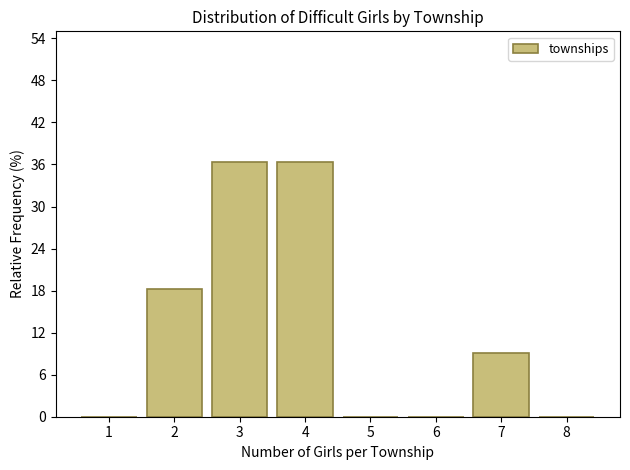

How tall is the bar that spans 1.5 to 2.5 on the x-axis? The values are not printed on the chart, so give them approximately, as read against the axis.

18